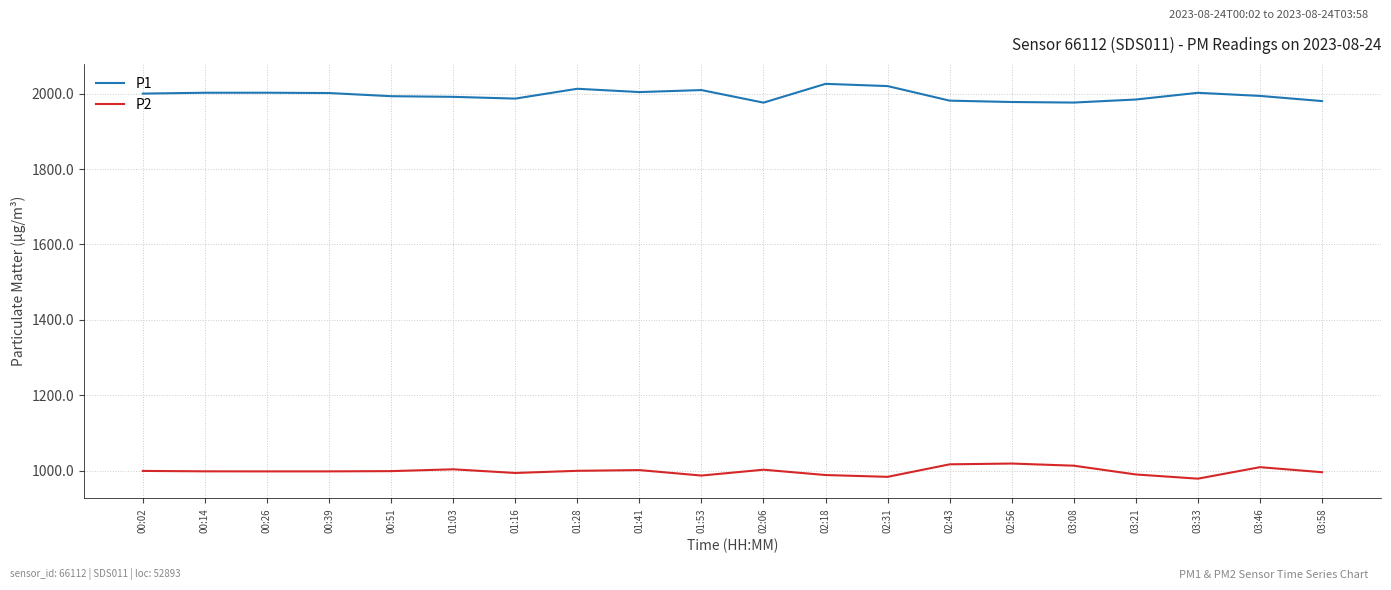

What is the total value across all series at 03:46?

3003.6